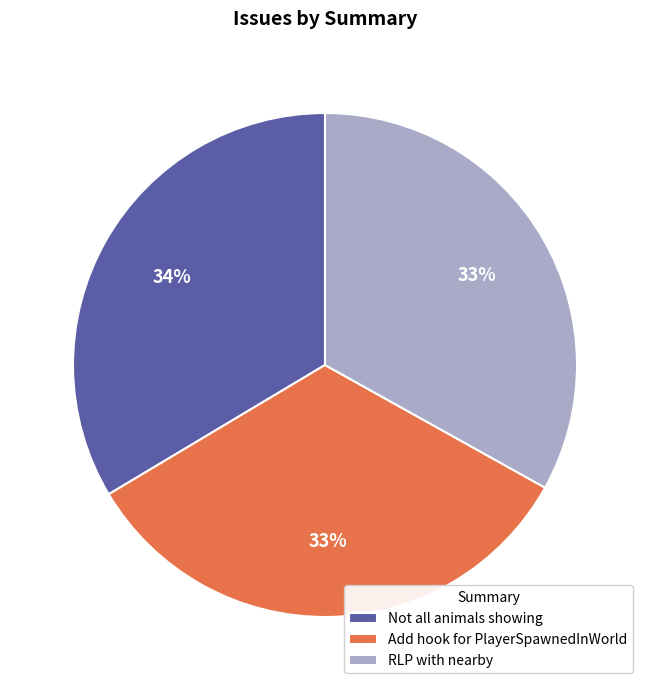

Approximately how many times larger is the value at Not all animals showing compared to Add hook for PlayerSpawnedInWorld?

1.0